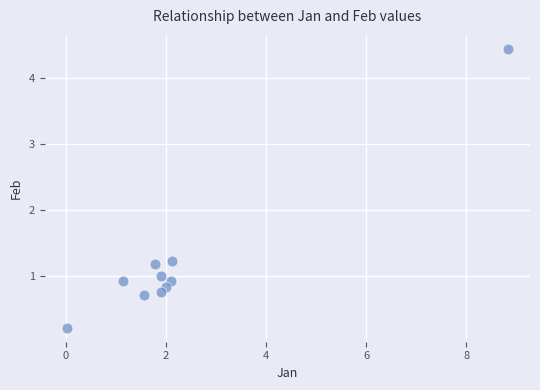

What Y value in the scatter plot is closest to 2?

1.2